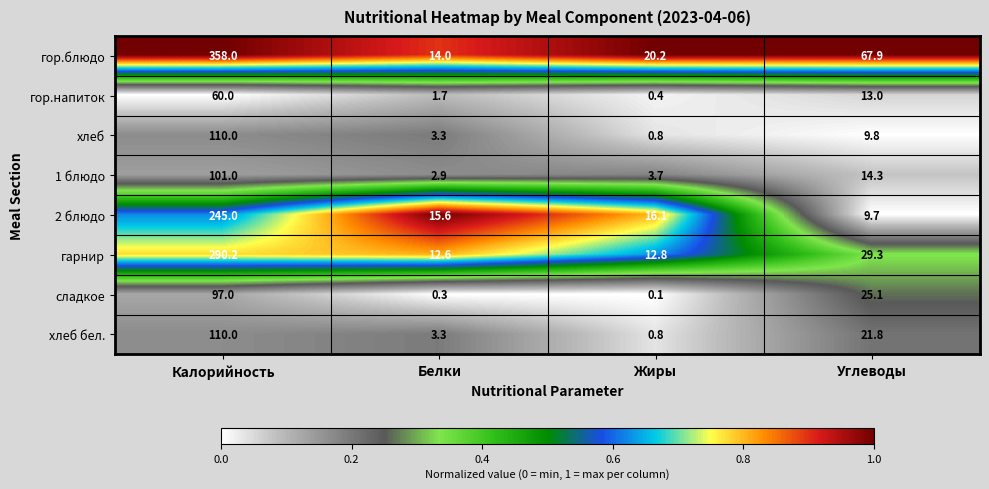

Is it true that хлеб бел. equals 177.0 at Калорийность?

False